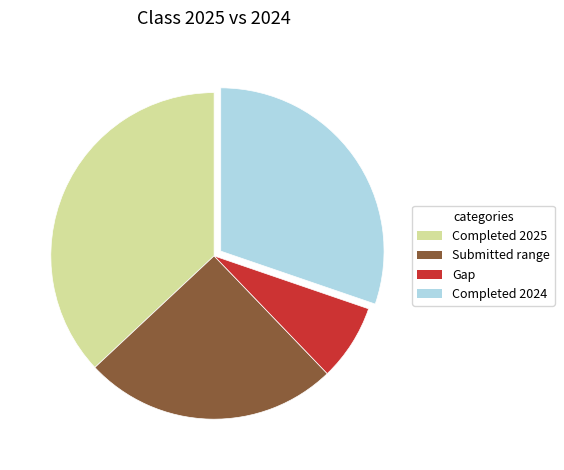

Is there any slice that represents more than half of the pie?

No